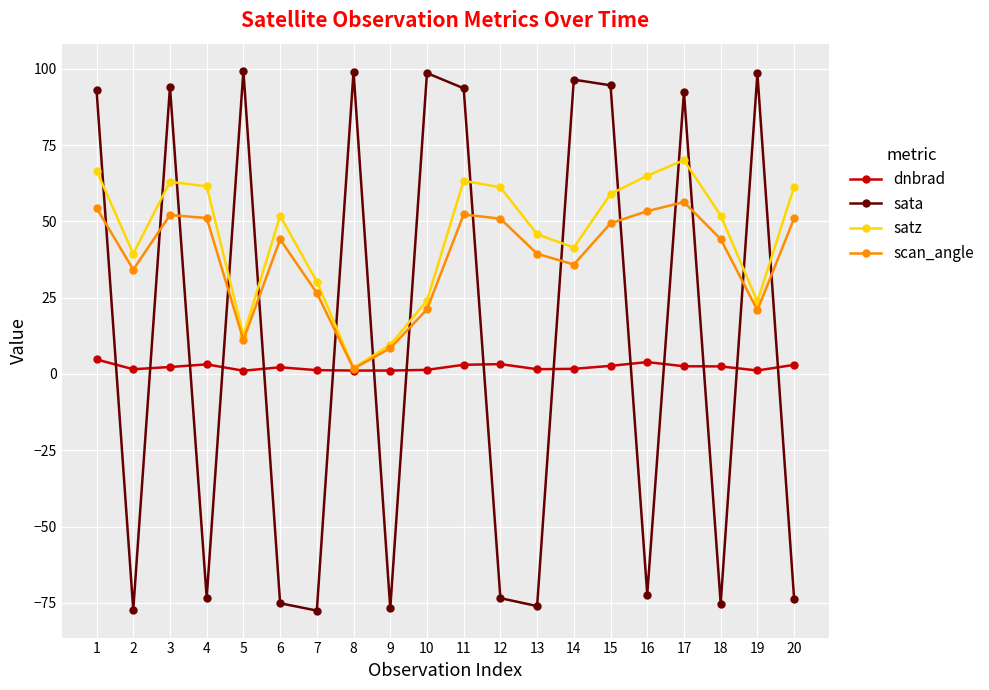

True or false: dnbrad has a value of 3.9 at 16.

True